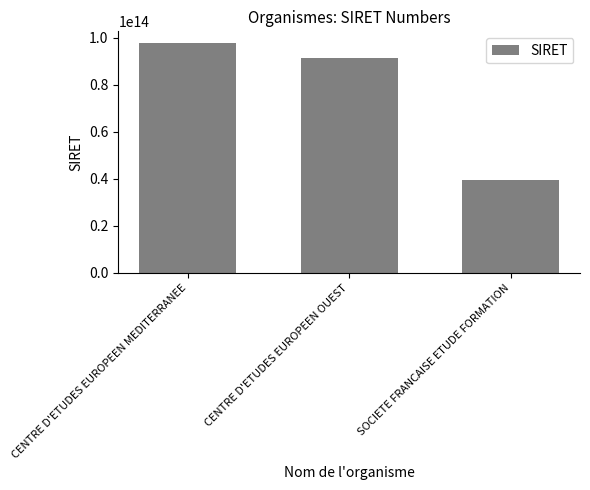

What position from the left is SOCIETE FRANCAISE ETUDE FORMATION?

3